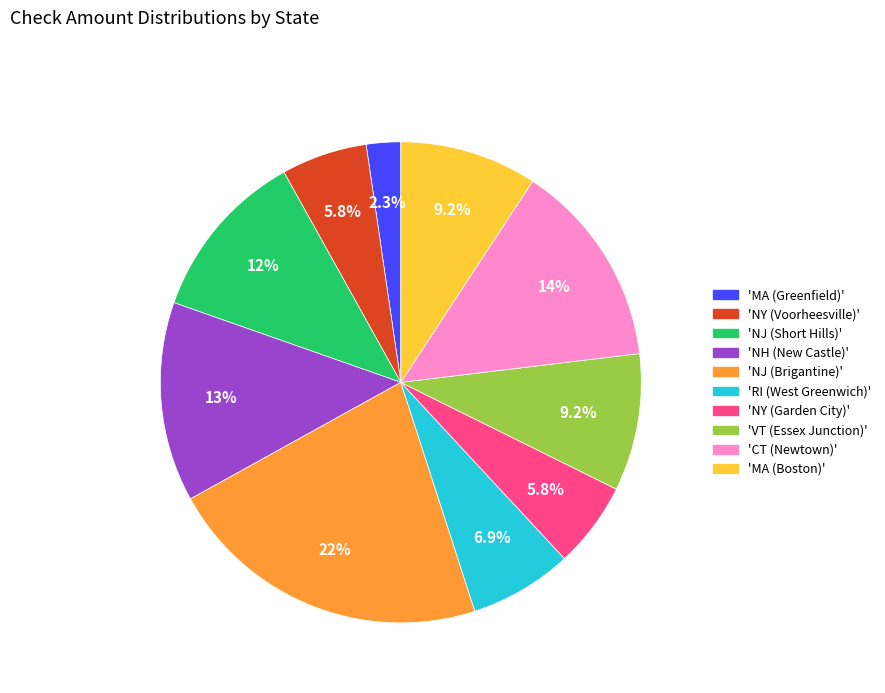

Does 'NJ (Brigantine)' account for over 50% of the chart?

No